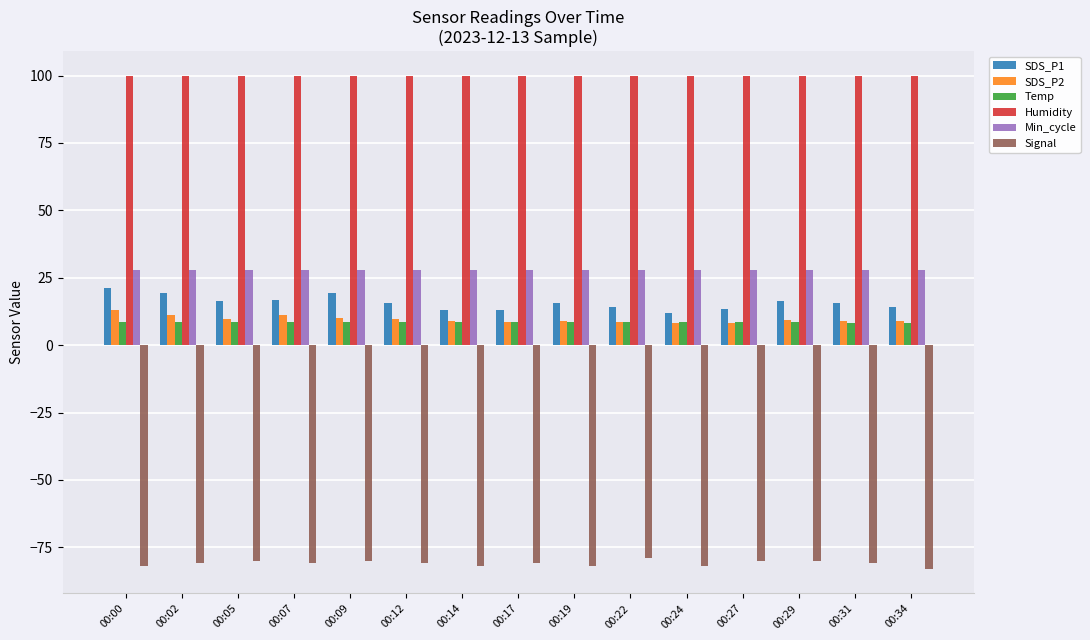

Which series has the largest total across all categories?

Humidity